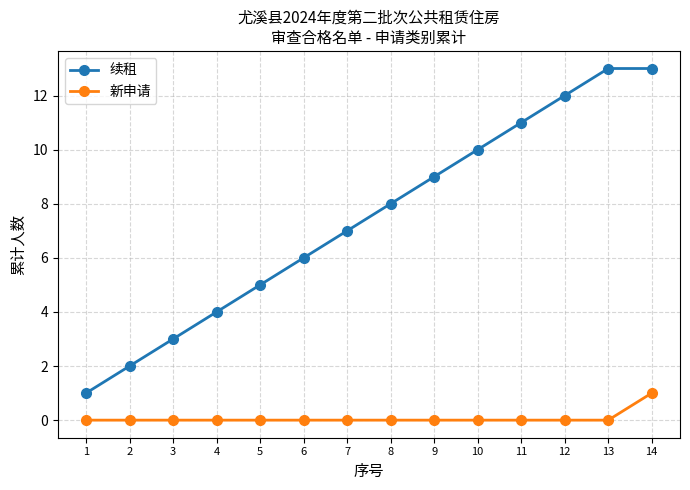

Is it true that 新申请 equals 0 at 4?

True